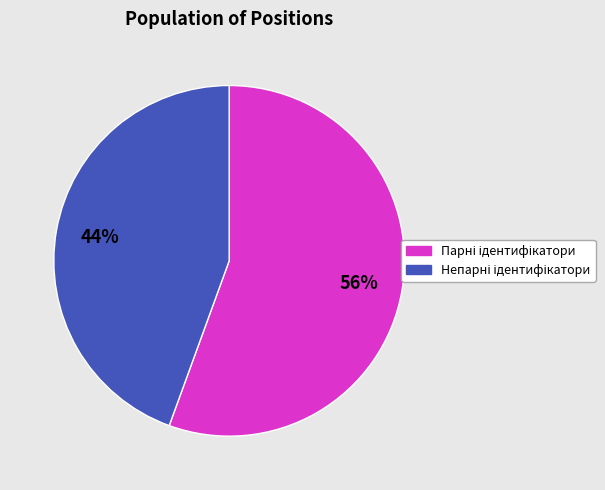

Is there any slice that represents more than half of the pie?

Yes